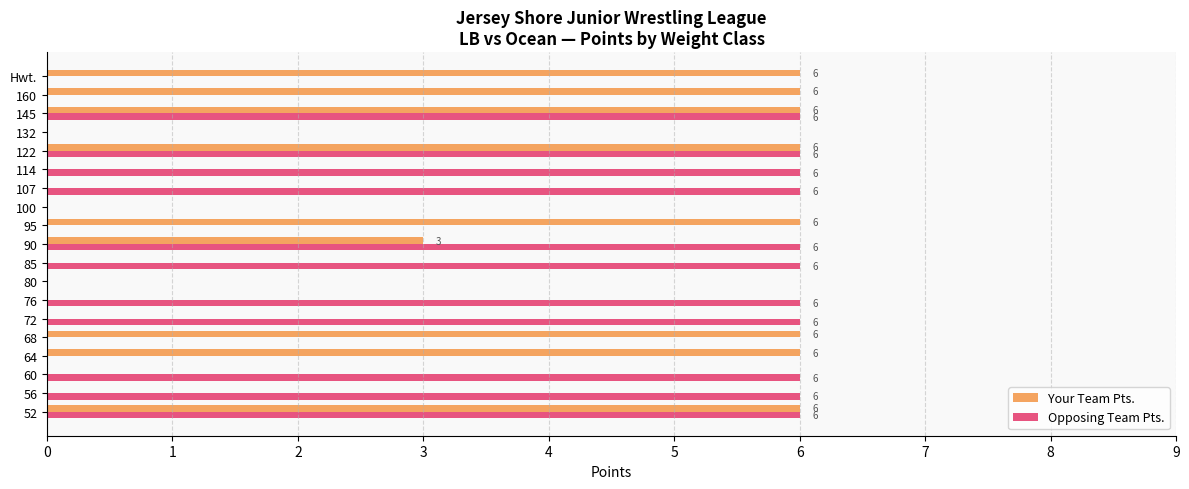

How many series are shown in this chart?

2